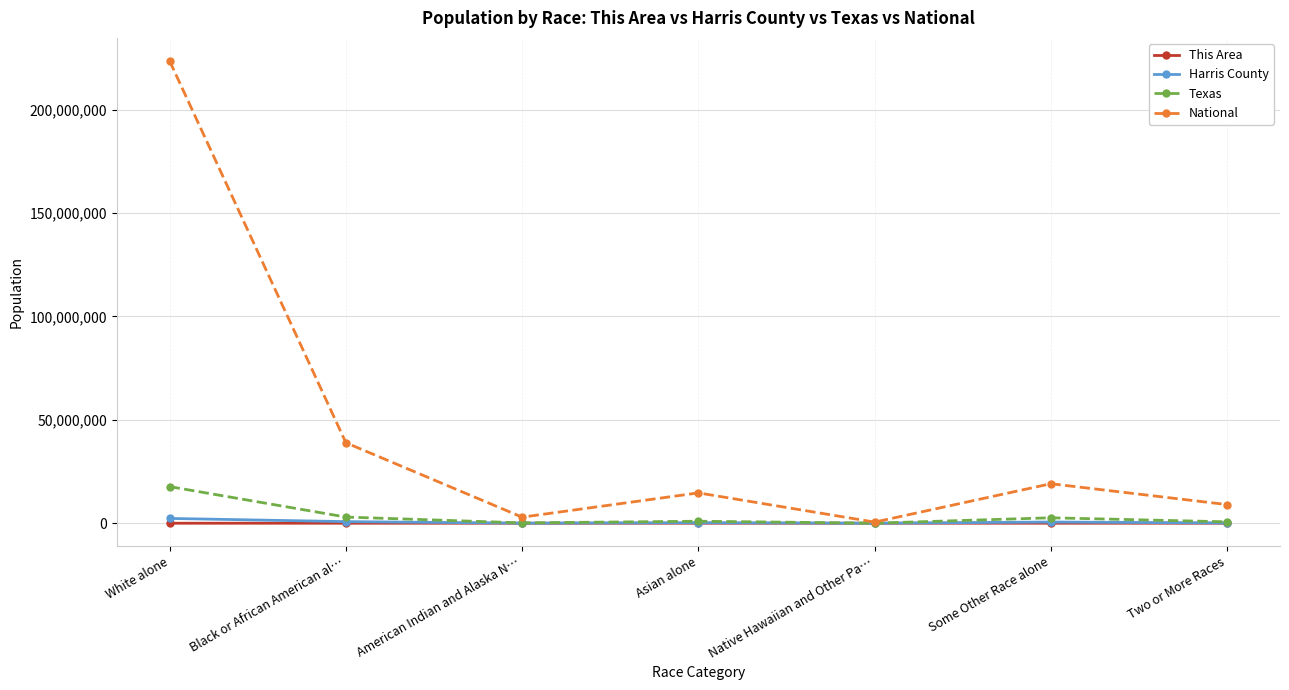

Where is the first local maximum for National?

Asian alone